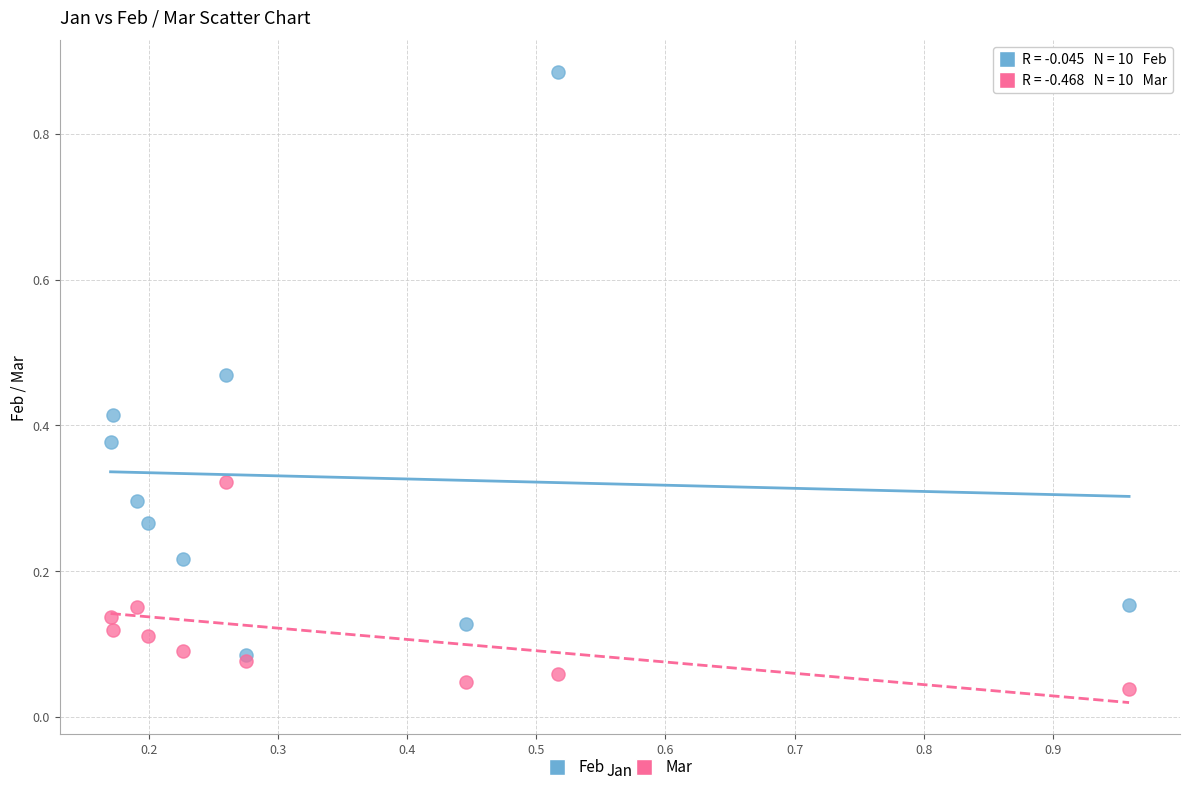

What are all the series names shown in the legend?

Feb, Mar